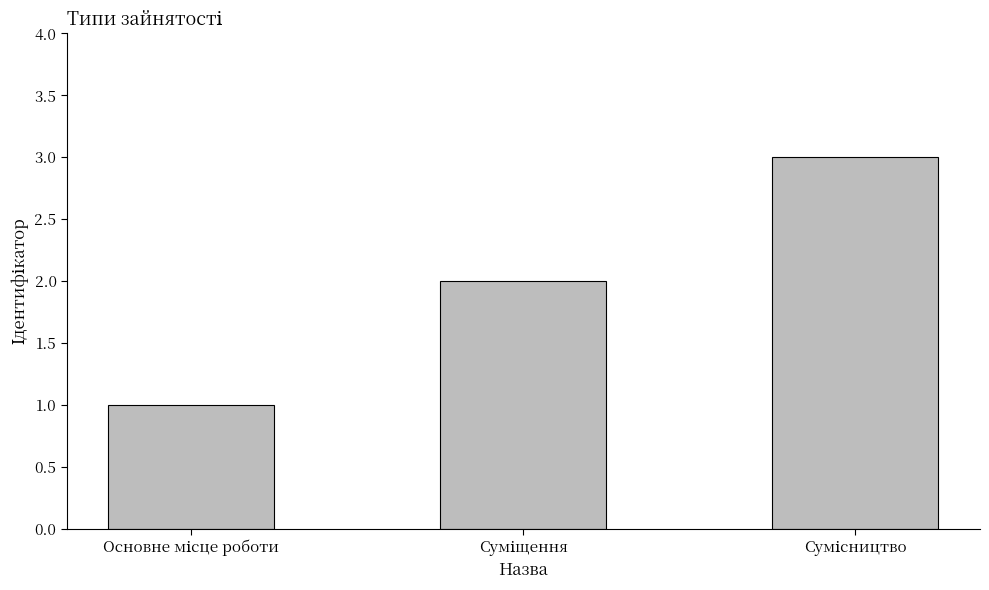

What is the sum of all values?

6